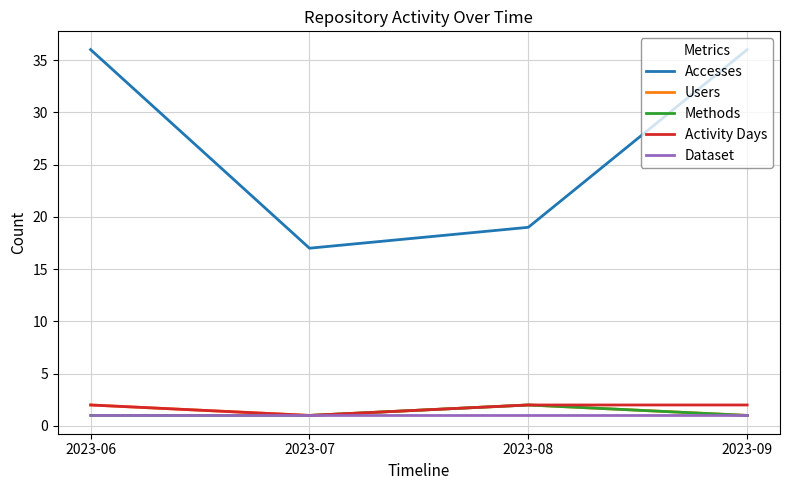

True or false: Accesses and Users cross at least once.

False